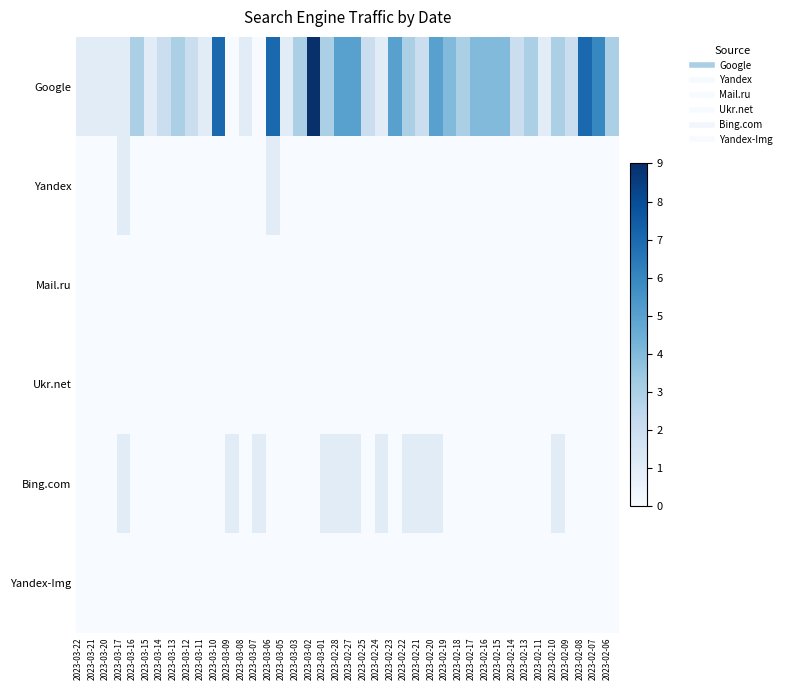

Rank the series by their maximum value, from lowest to highest.

Mail.ru, Ukr.net, Yandex-Img, Yandex, Bing.com, Google